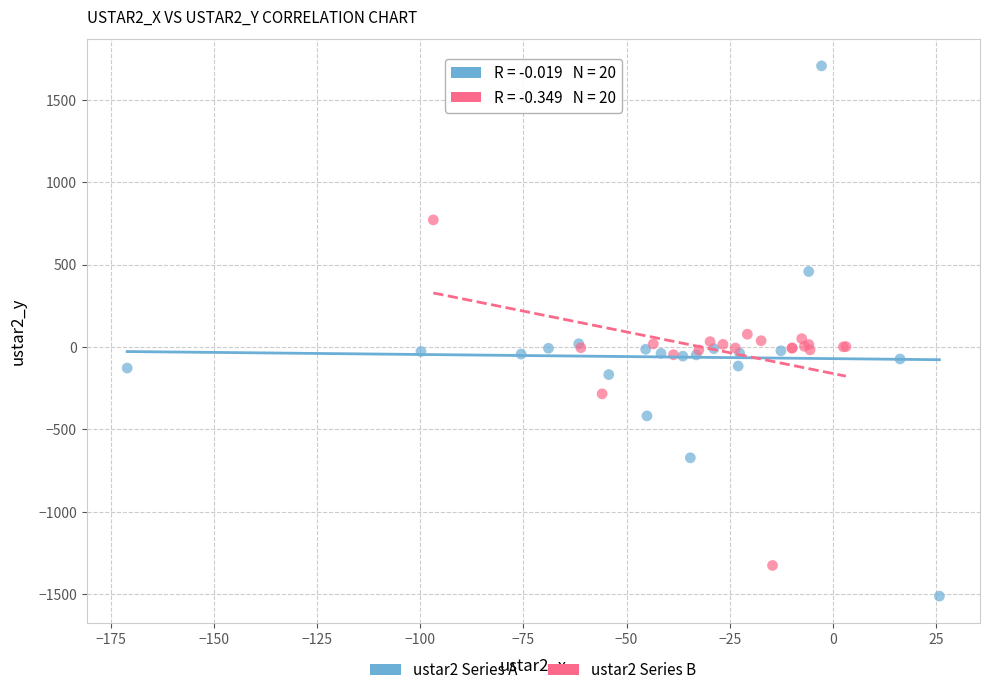

Which series has the largest Y range (max minus min)?

ustar2 Series A